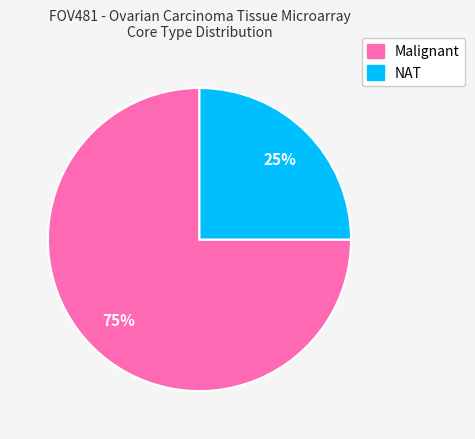

The NAT slice represents 31% of the pie. True or false?

False